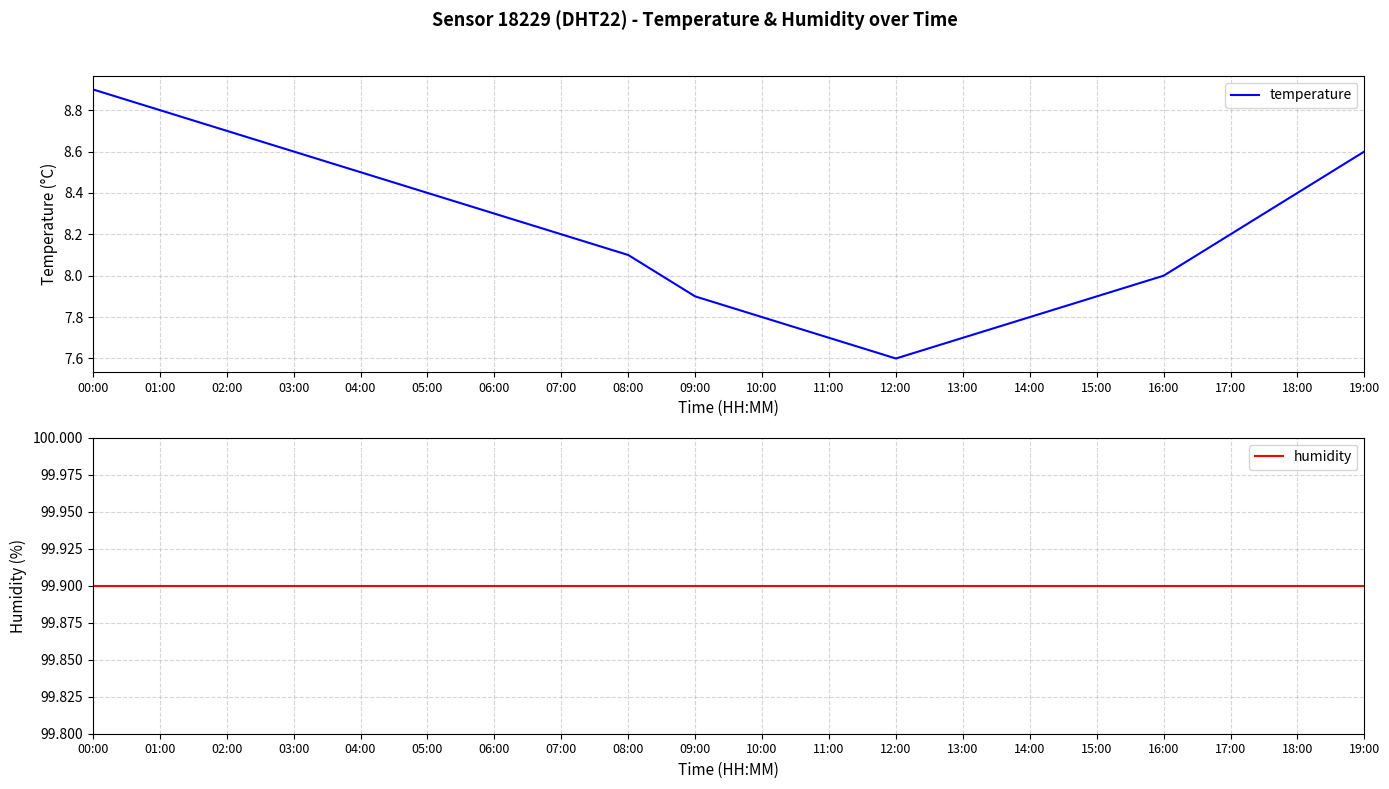

True or false: temperature and humidity cross at least once.

False